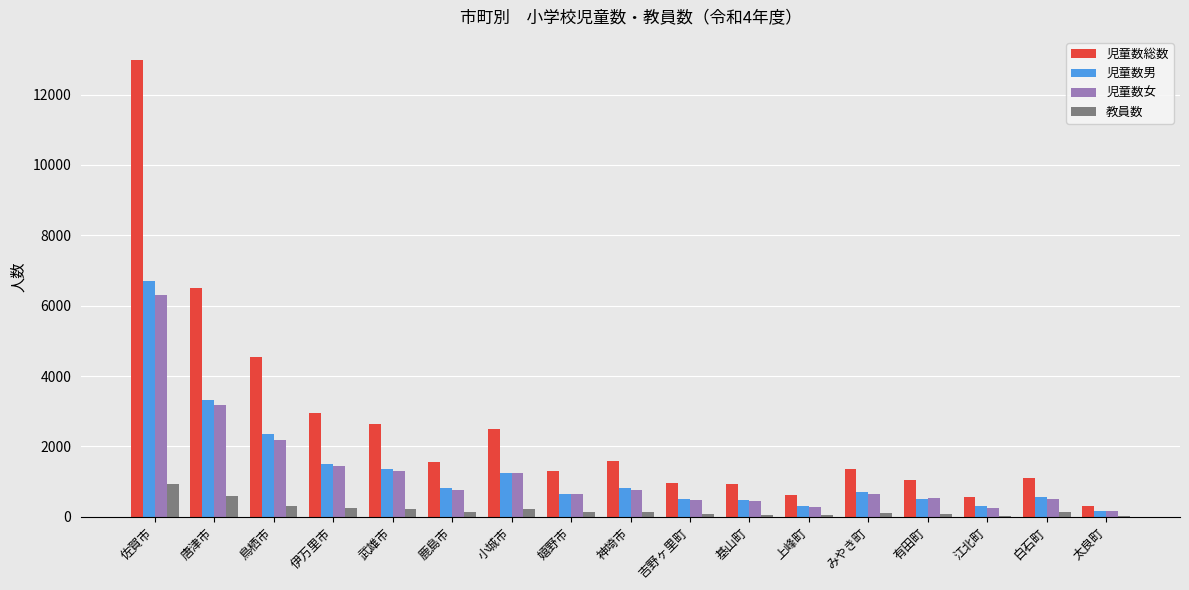

What is the difference between the 児童数男 values at 基山町 and みやき町?

236